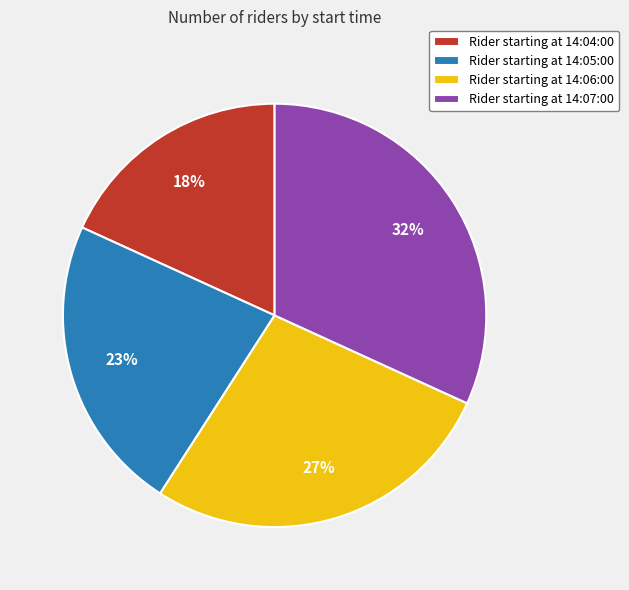

How many segments does this pie chart have?

4